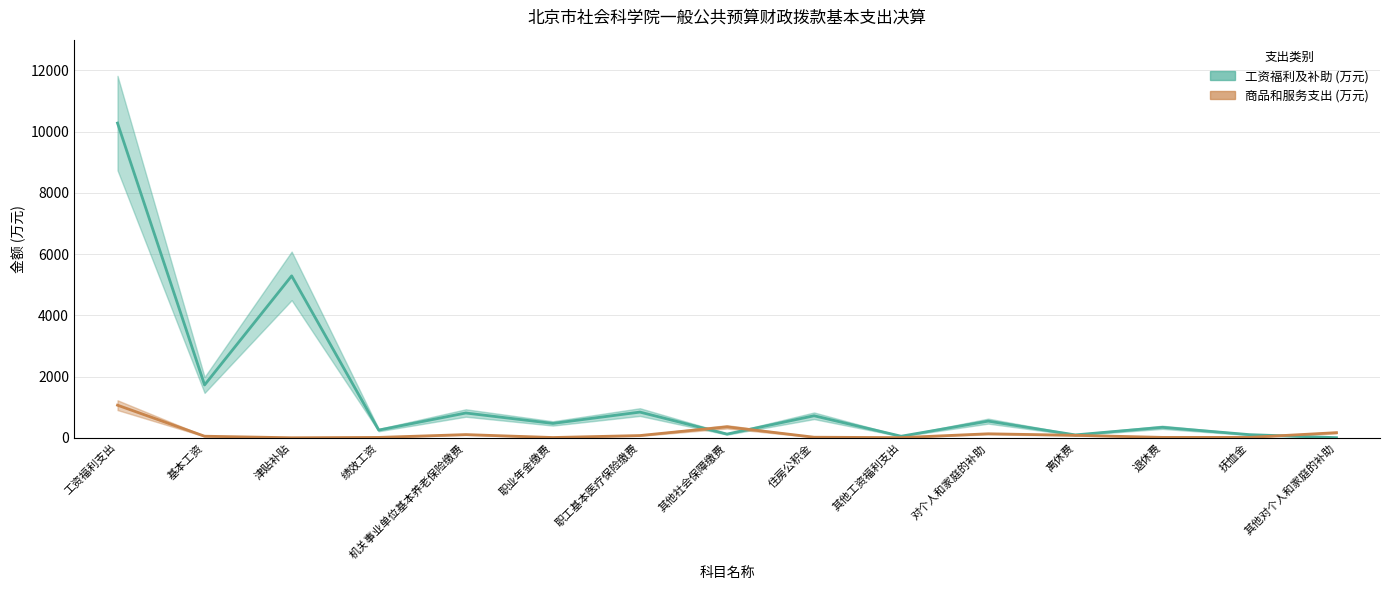

After their last crossing, which series has the higher values: 商品和服务支出 (万元) or 工资福利及补助 (万元)?

商品和服务支出 (万元)